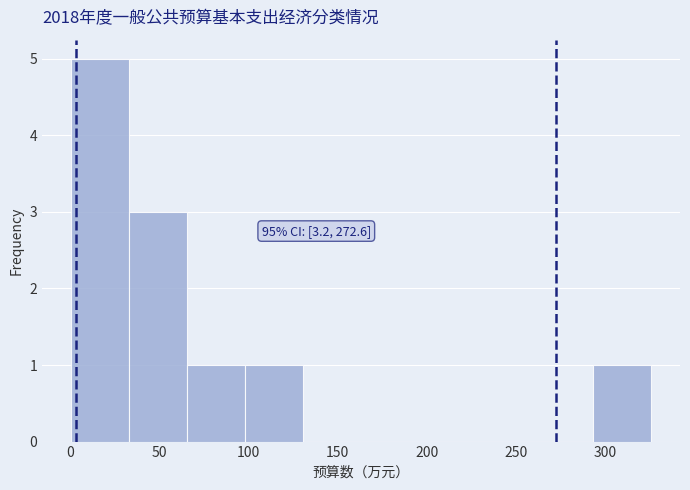

Over which range of the x-axis is the bar tallest?

0 to 35